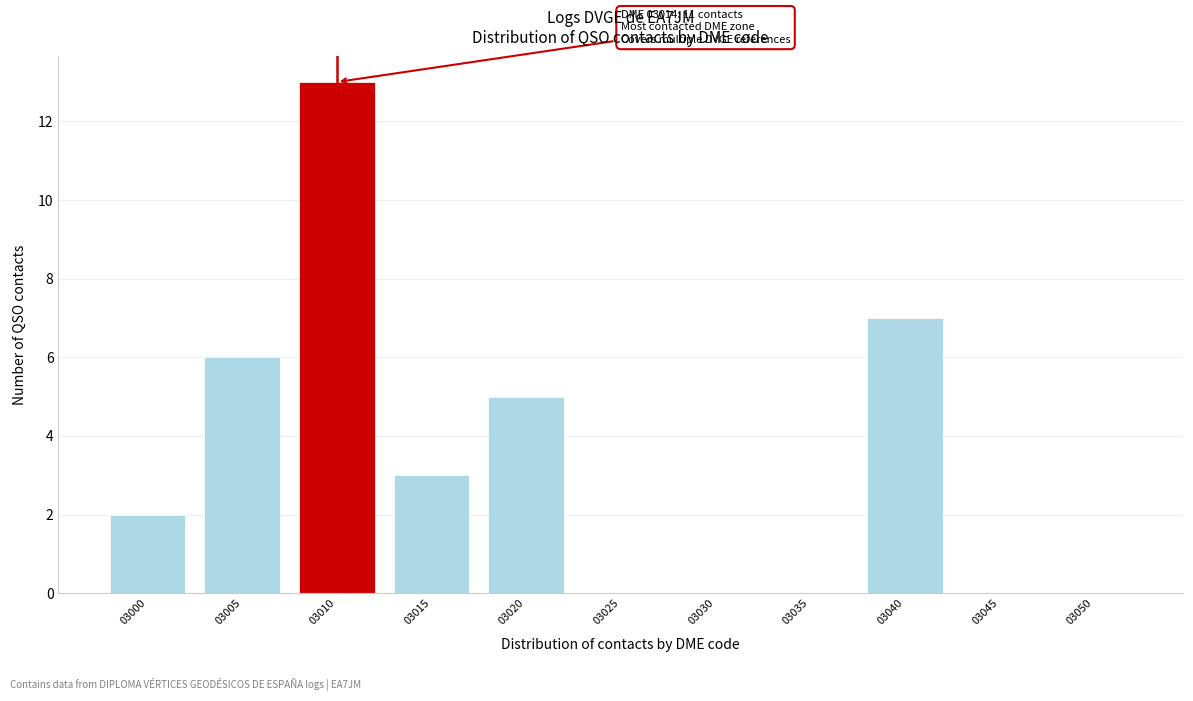

Reading right to left, list all the values displayed in this chart.

03050=0	03045=0	03040=7	03035=0	03030=0	03025=0	03020=5	03015=3	03010=13	03005=6	03000=2